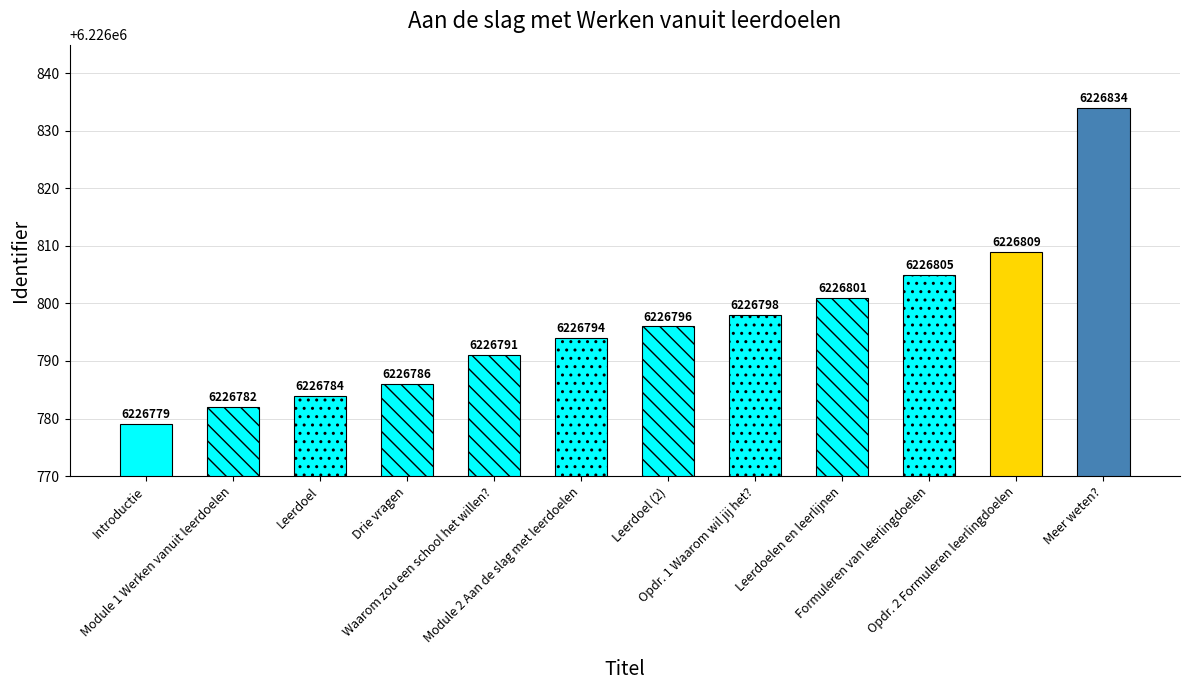

What is the change in value from Module 2 Aan de slag met leerdoelen to Leerdoel (2)?

+2